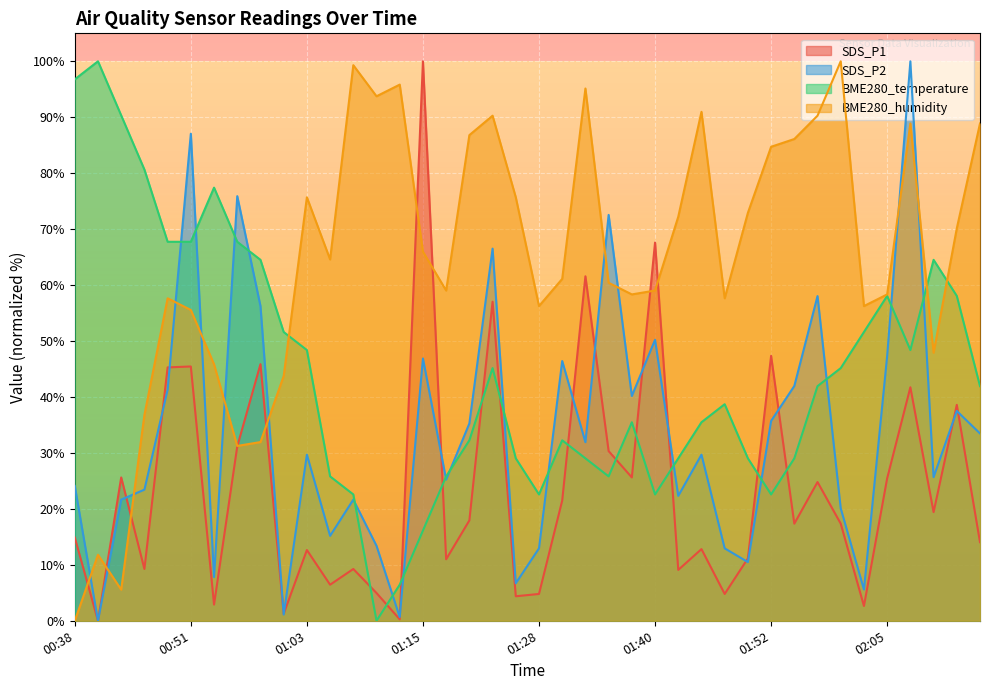

Which series ends up on top after the final intersection of SDS_P2 and BME280_humidity?

BME280_humidity